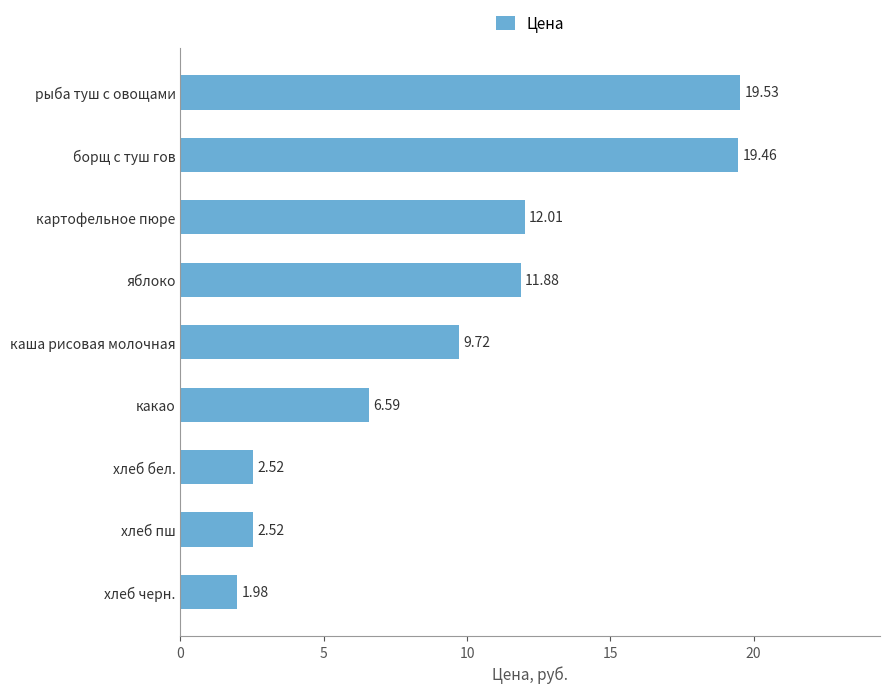

Count the number of categories in the chart.

9